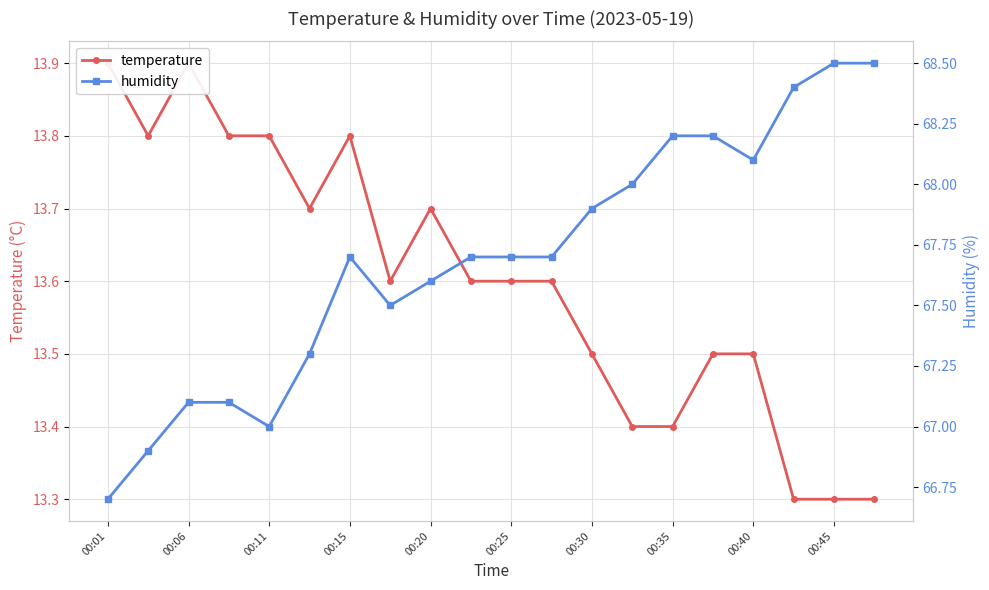

Is this an area chart (filled region under the line)?

No